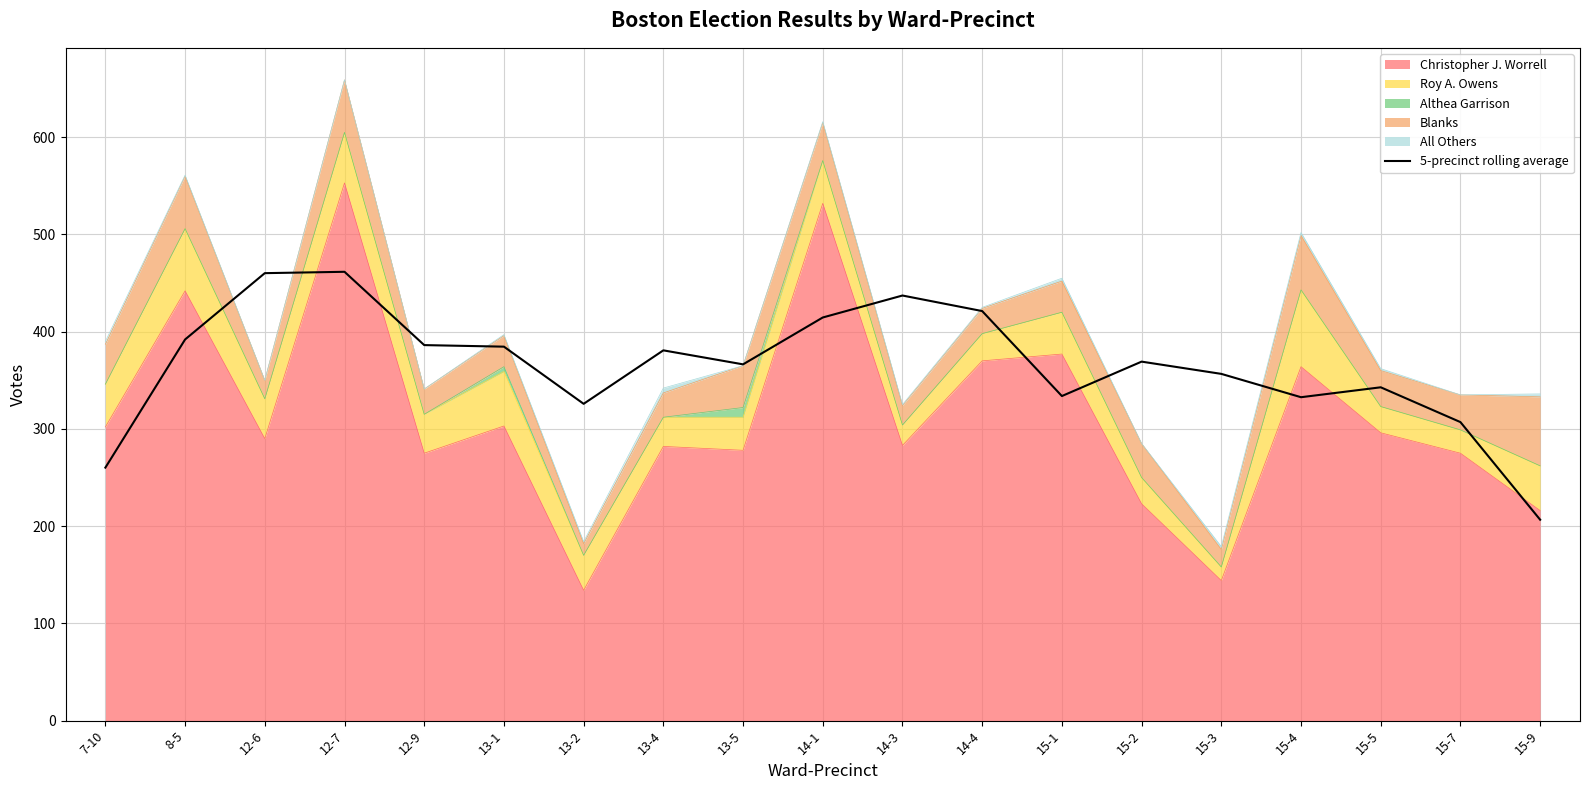

Where does the data first go above 369?

8-5